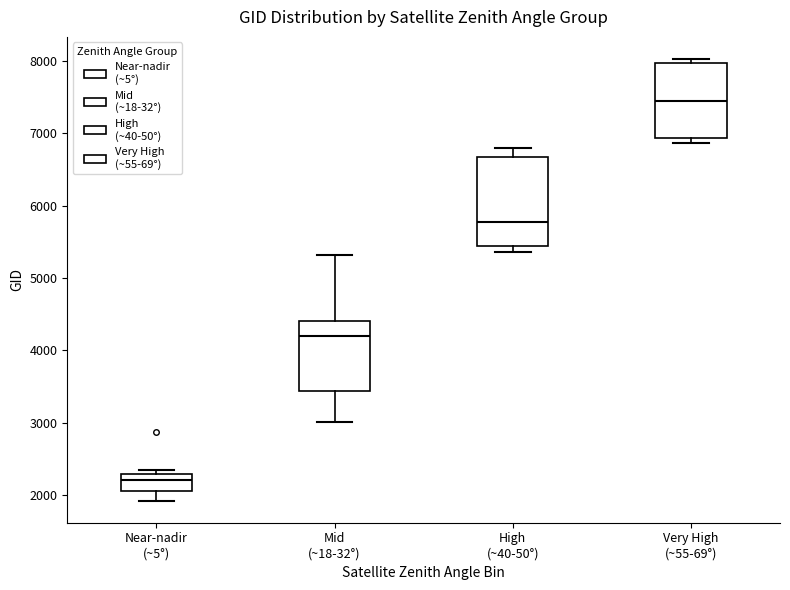

Which box has the highest median line?

Very High (~55-69°)